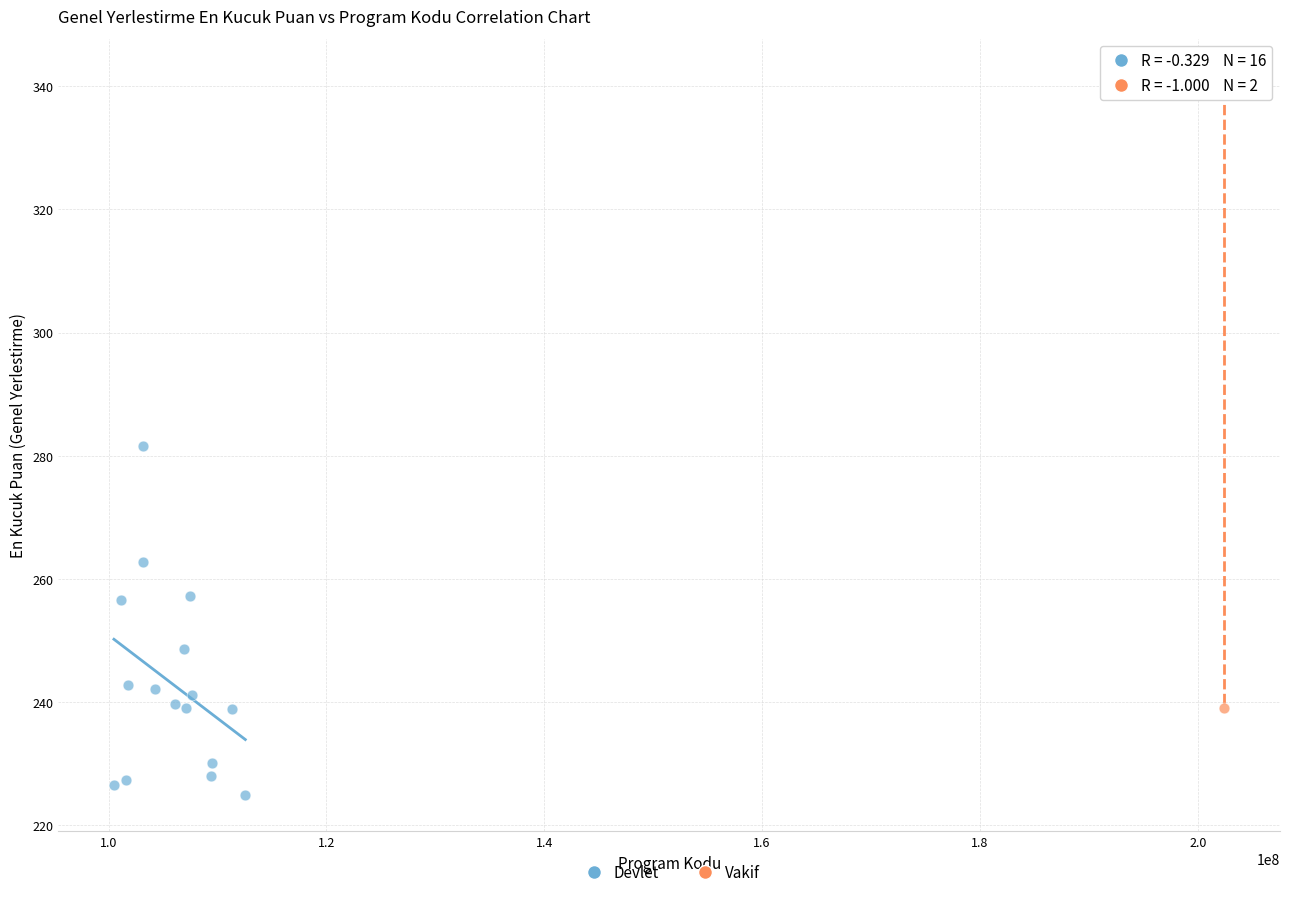

What are all the series names shown in the legend?

Devlet, Vakif